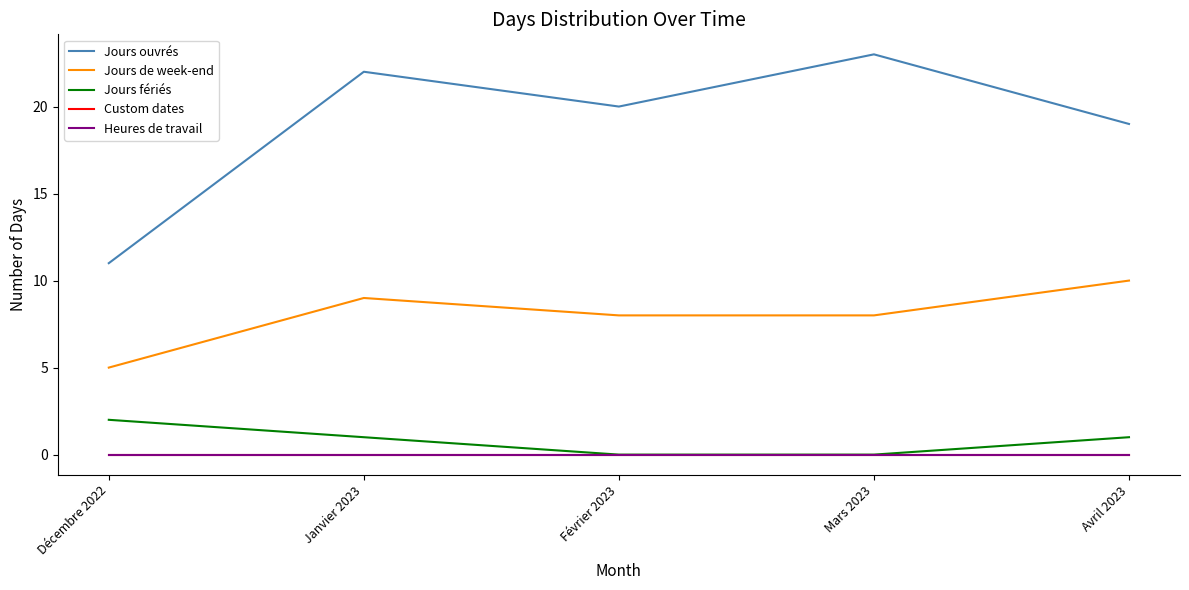

Does the chart have visible grid lines?

No